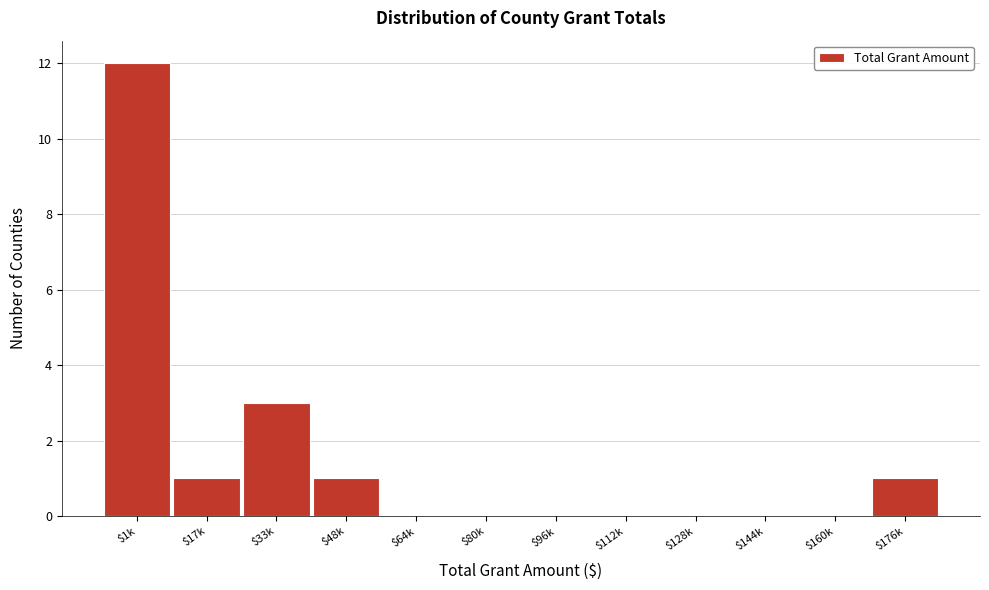

What is the sum of all values?

18